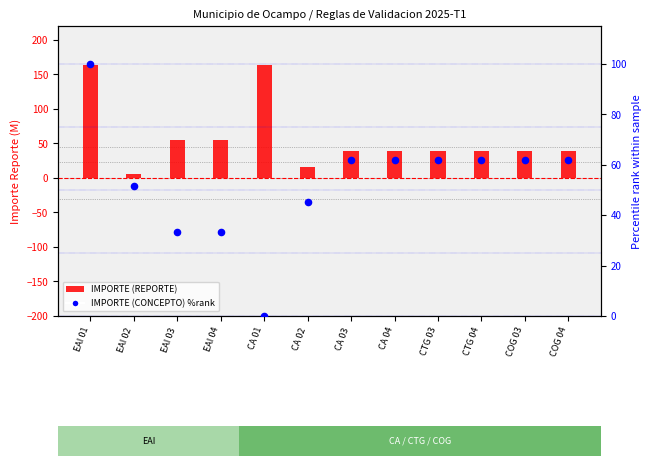

What are all the series names shown in the legend?

IMPORTE (REPORTE), IMPORTE (CONCEPTO) %rank